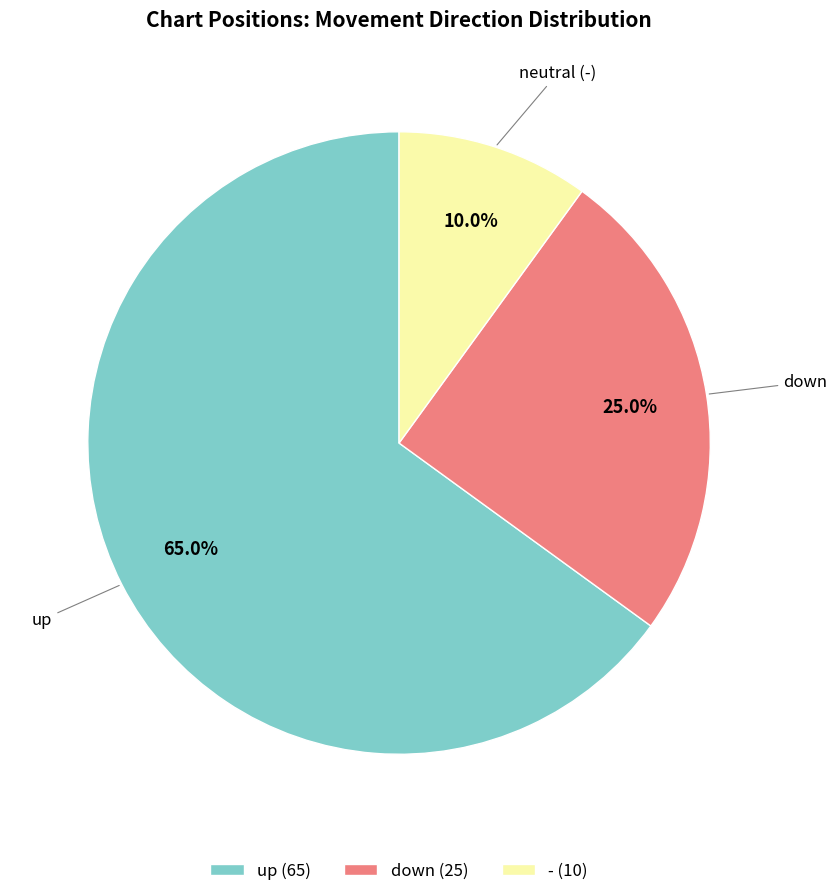

What is the total percentage of down and -?

35.0%